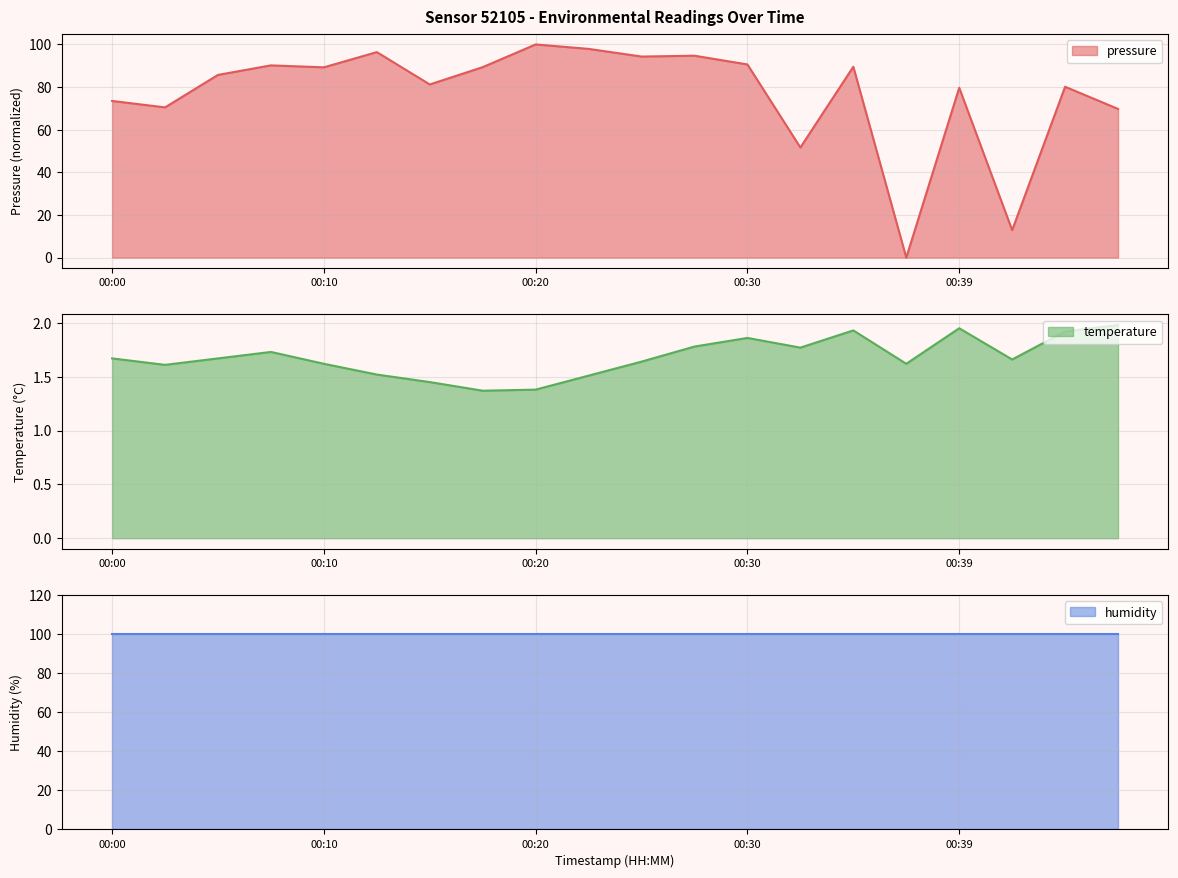

Where is the first local maximum for temperature?

00:07